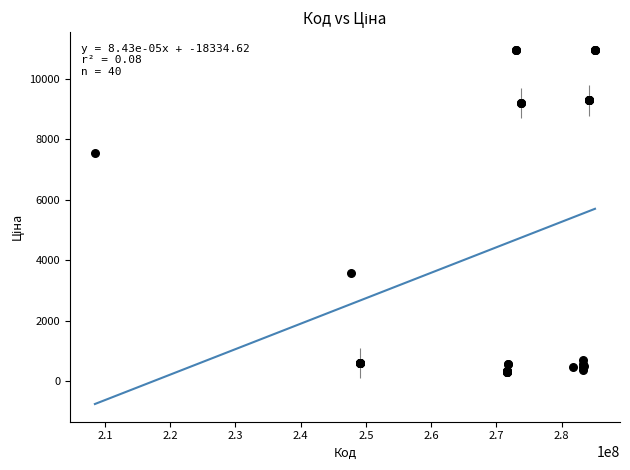

What Y value in the scatter plot is closest to 5634?

7539.3